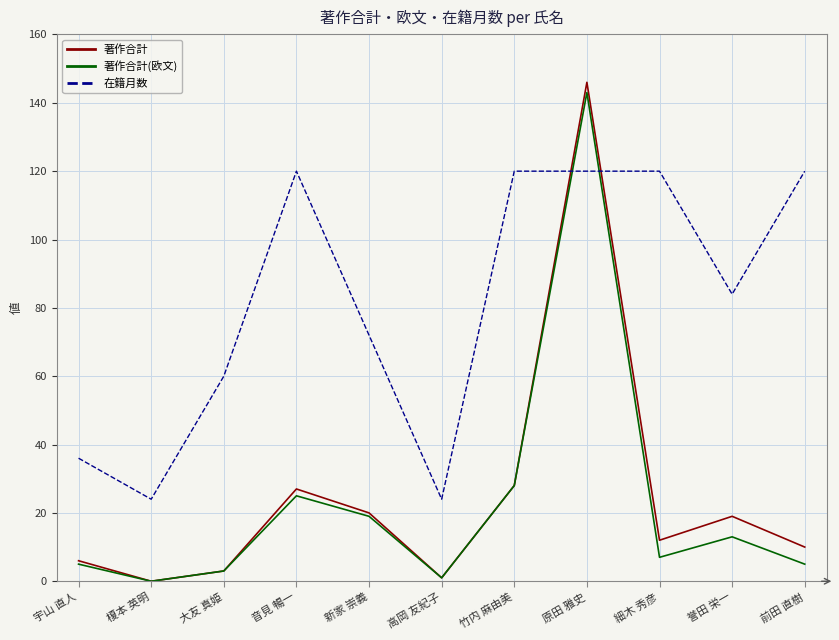

Which series ends up on top after the final intersection of 著作合計 and 在籍月数?

在籍月数